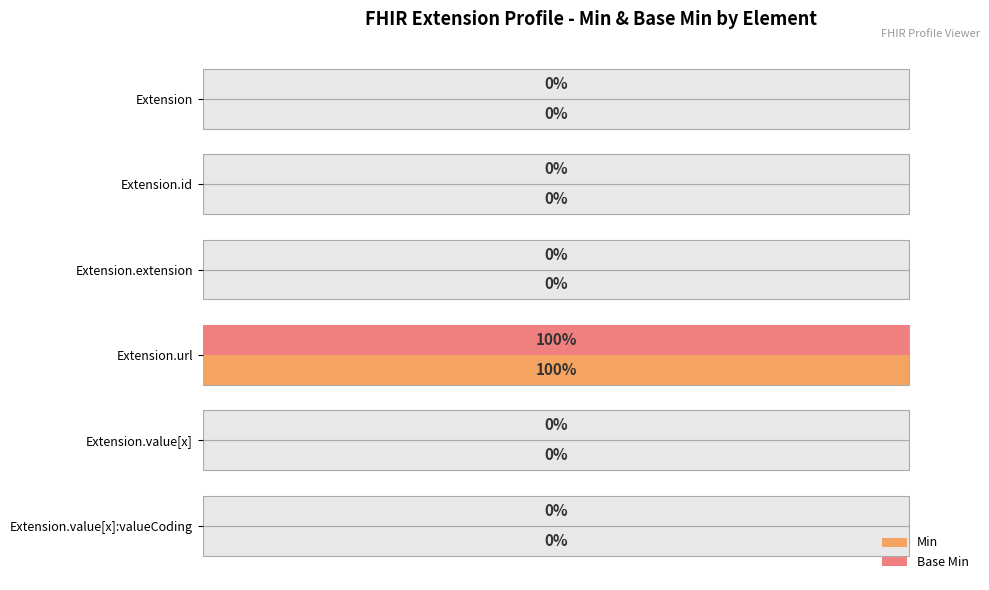

What is the sum of all Min values?

1